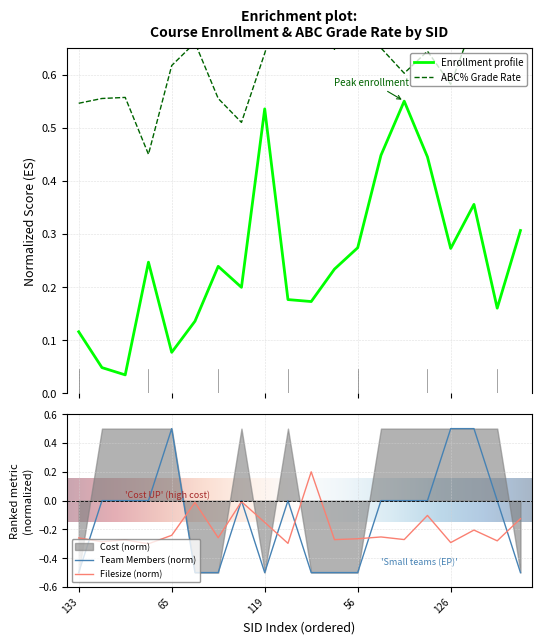

Is it true that Filesize (norm) equals -0.1 at 56?

False